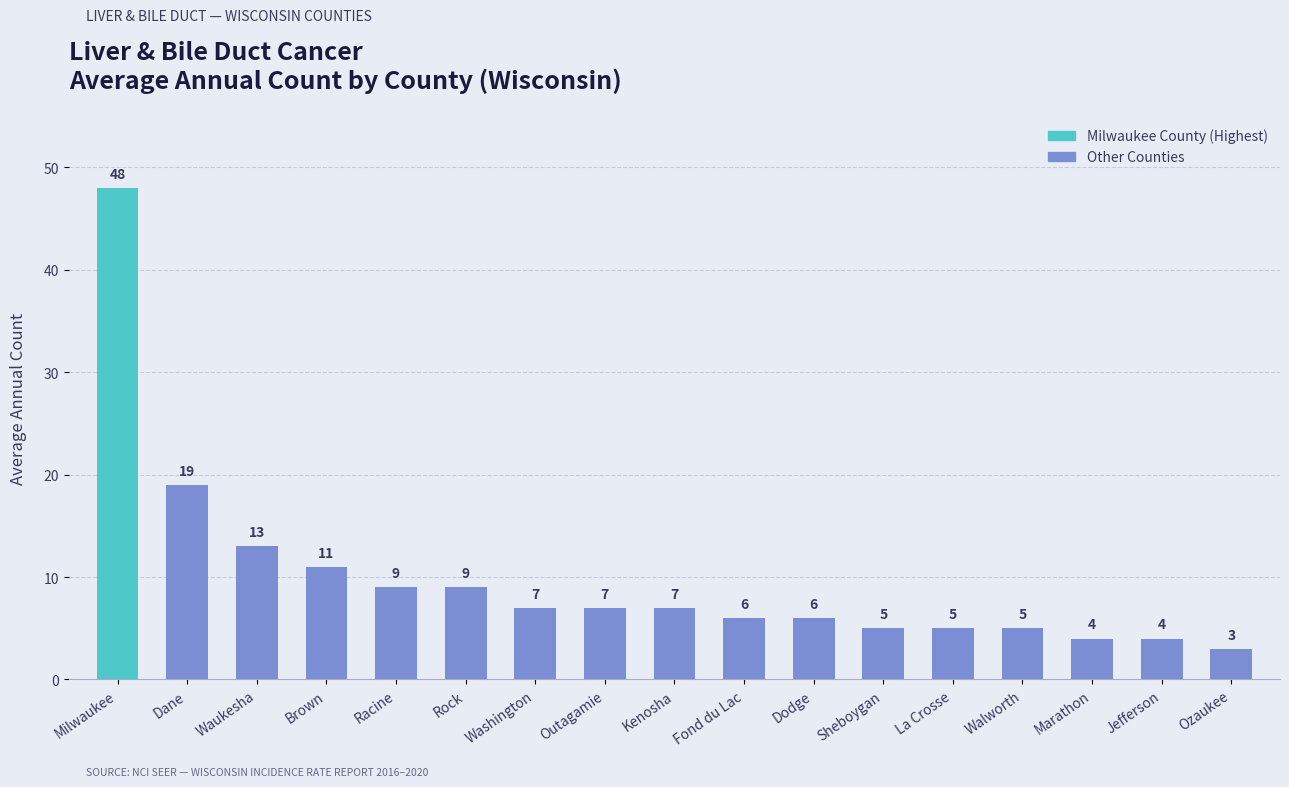

Read the value at Walworth, to the nearest 5.

5